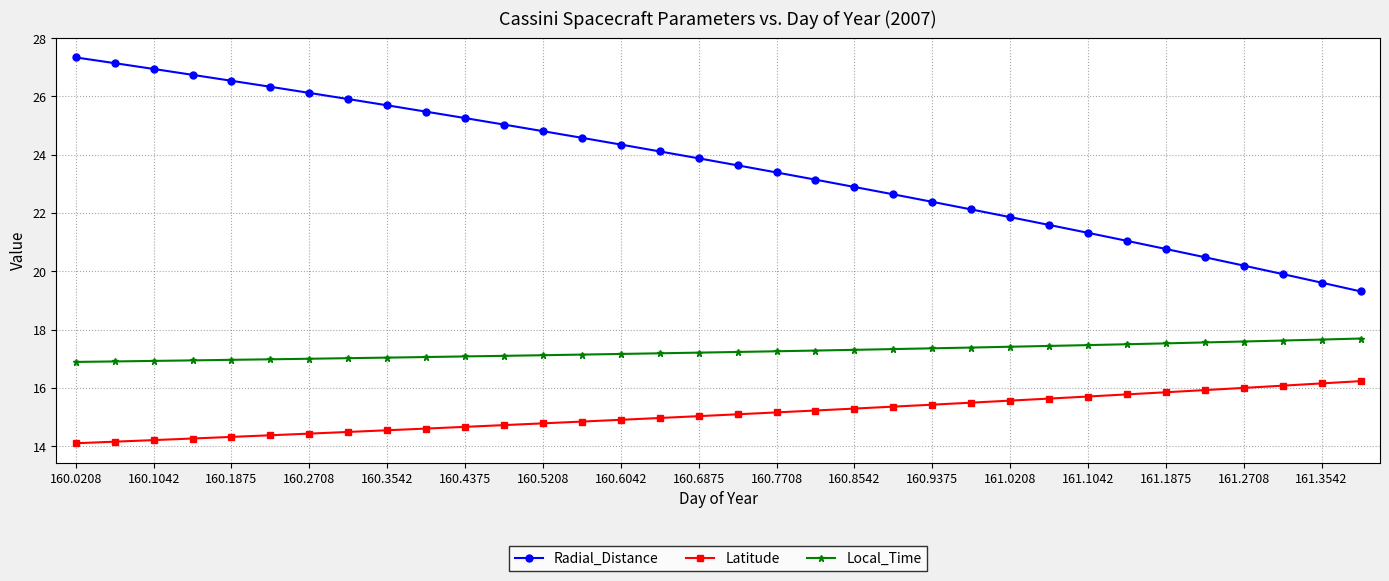

Which series has the largest range (max minus min)?

Radial_Distance